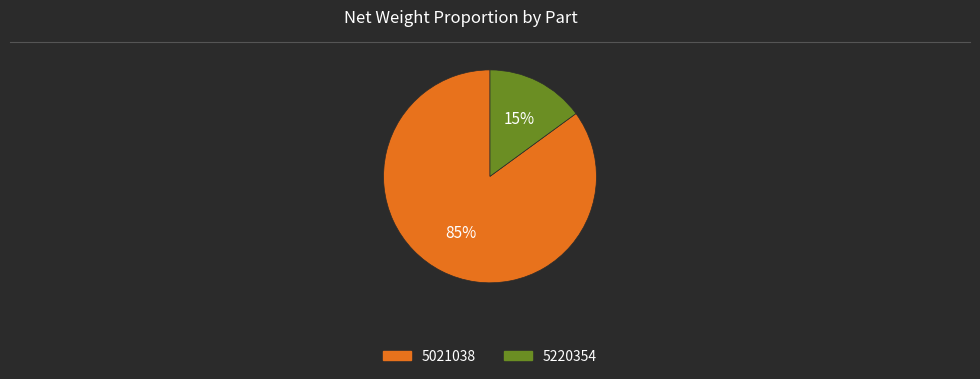

True or false: 5021038 accounts for 85% of the total.

True